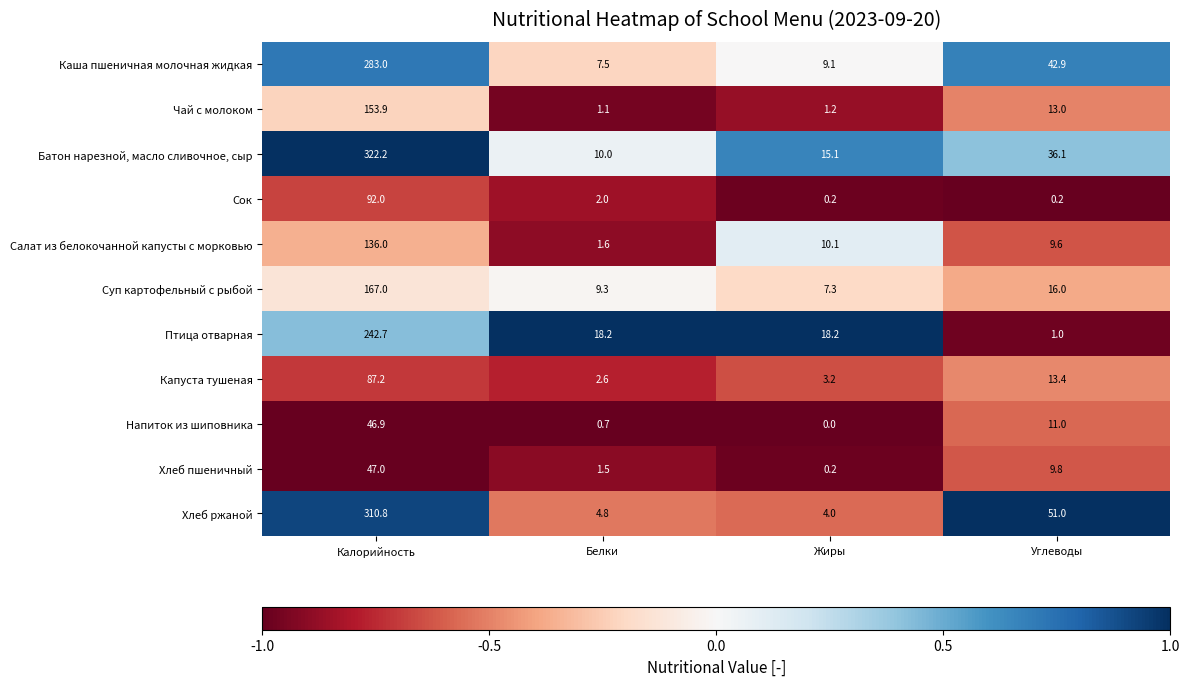

At how many categories does at least one series exceed 0?

4